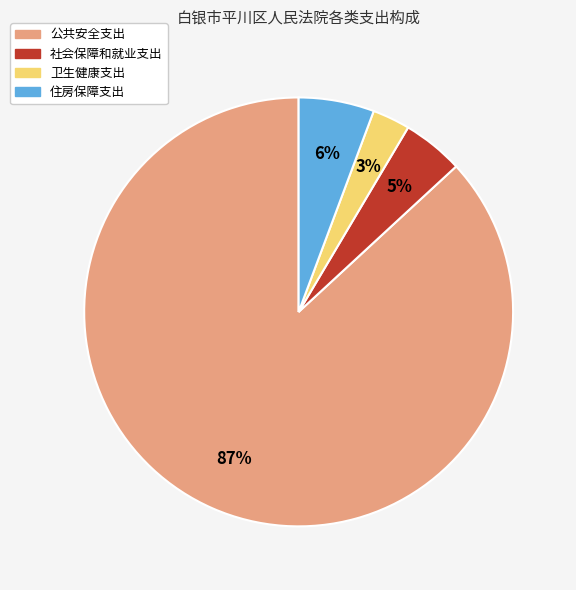

Which category has the biggest portion of the pie?

公共安全支出